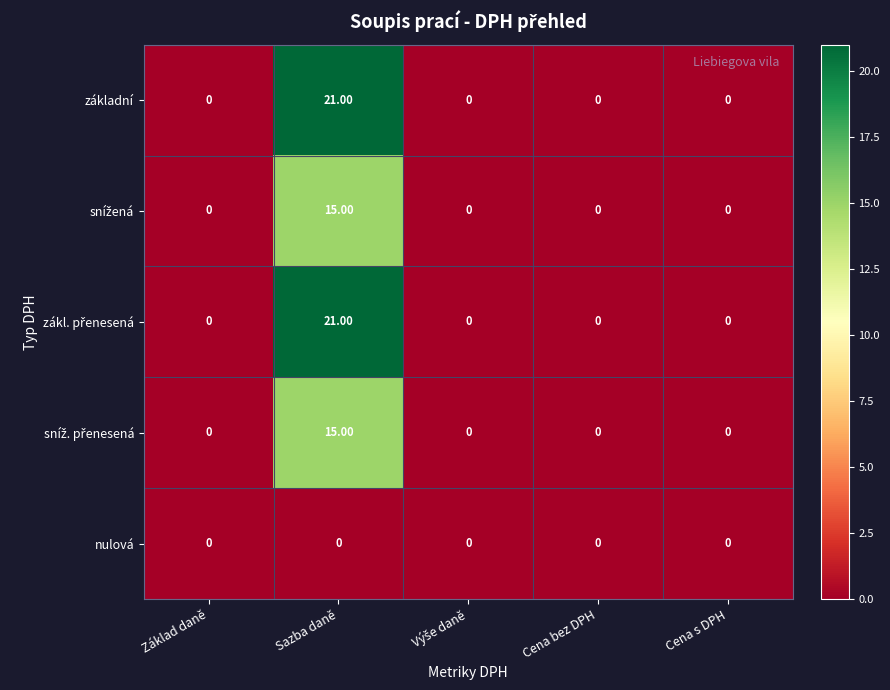

Which category has the highest value across all series?

Sazba daně